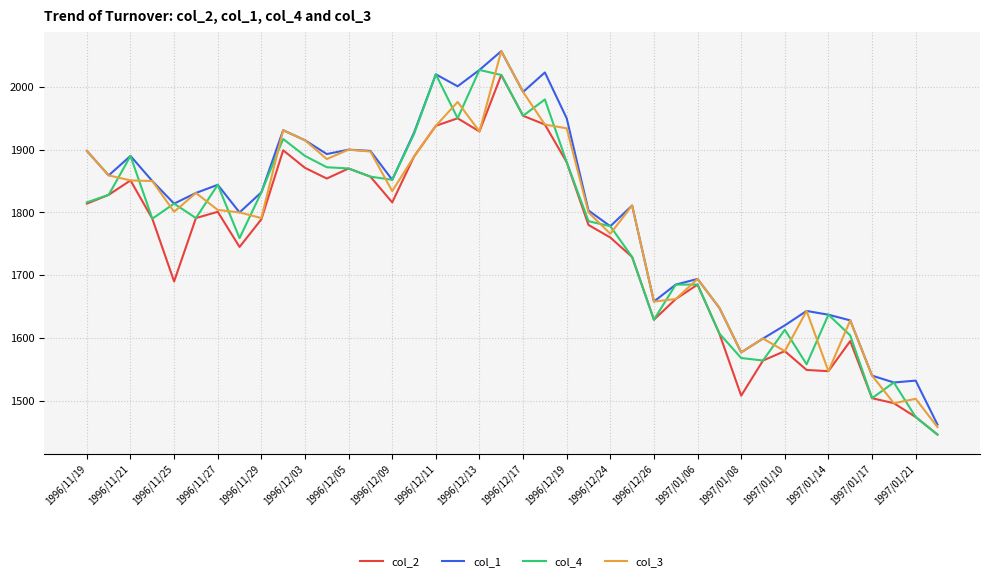

Does the chart display data point markers on the line(s)?

No